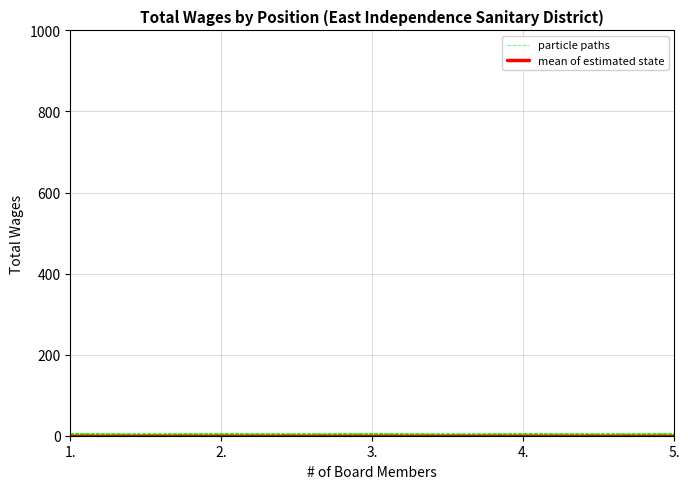

True or false: mean of estimated state has more than 0 interior local peaks.

False